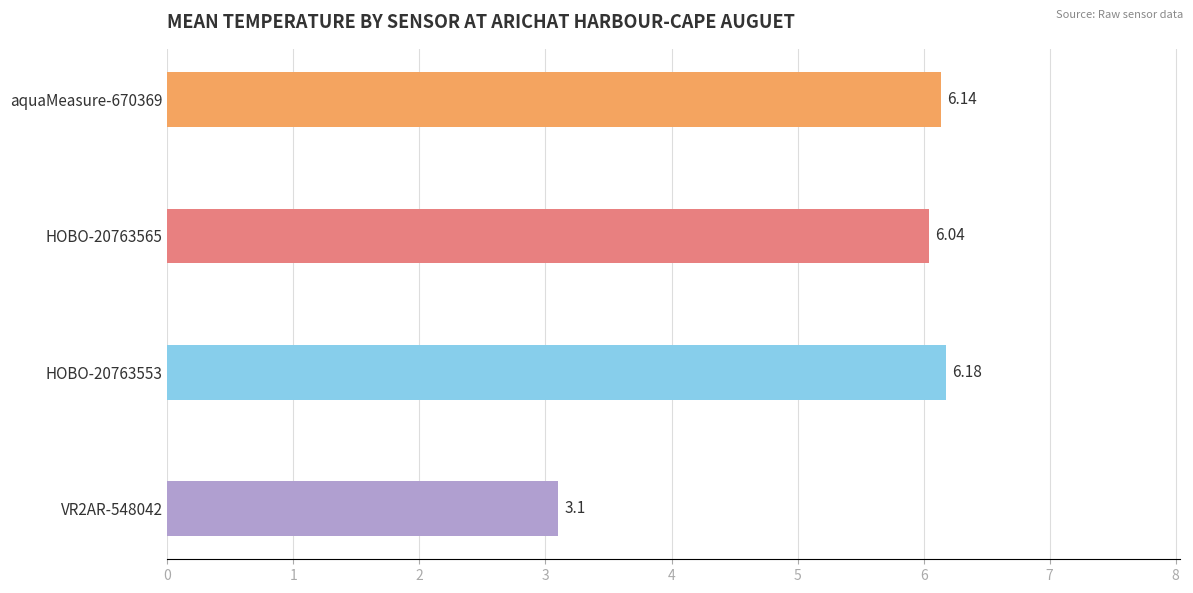

What is the ratio of the value at VR2AR-548042 to the value at aquaMeasure-670369?

0.5